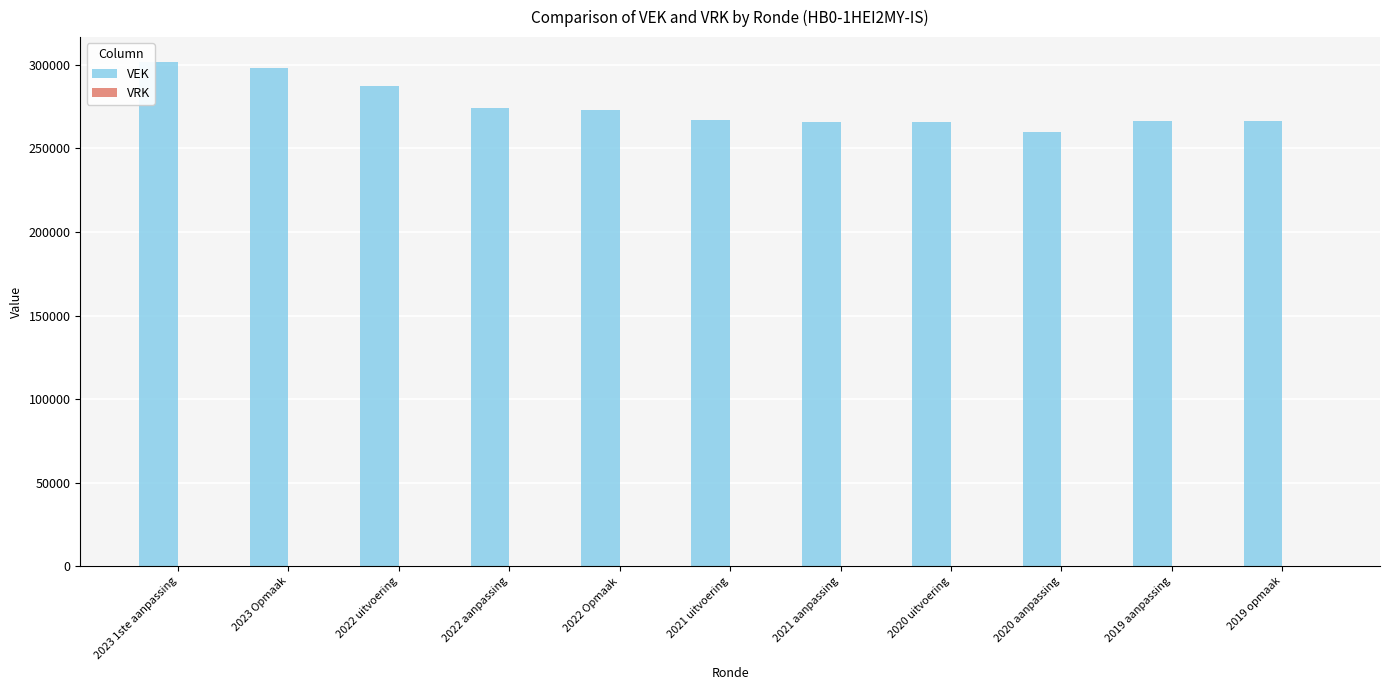

Between 2022 uitvoering and 2023 1ste aanpassing, which is larger?

2023 1ste aanpassing